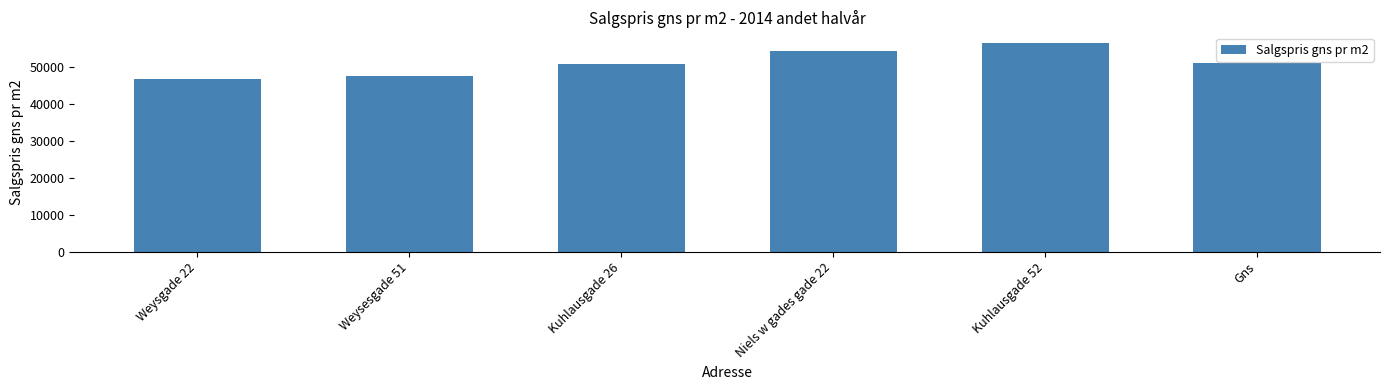

What is the change in value from Weysgade 22 to Niels w gades gade 22?

+7720.6